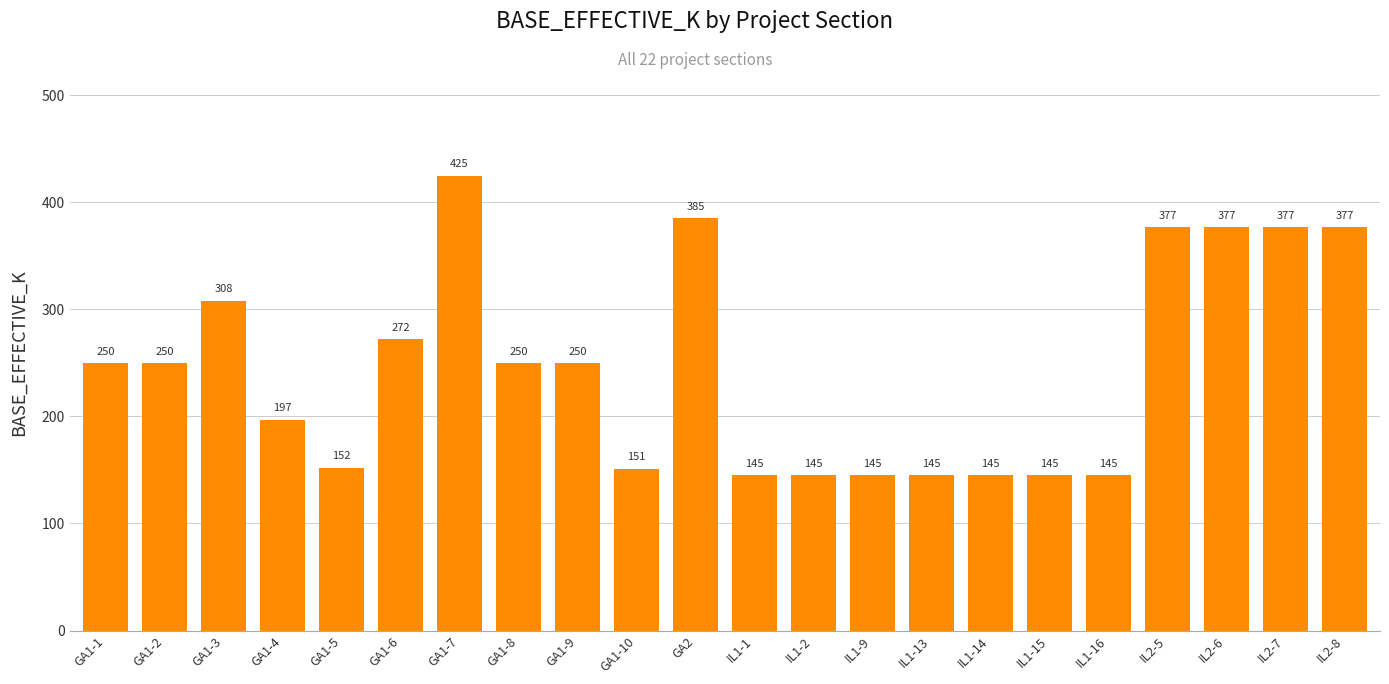

At which label is the value closest to 285?

GA1-6